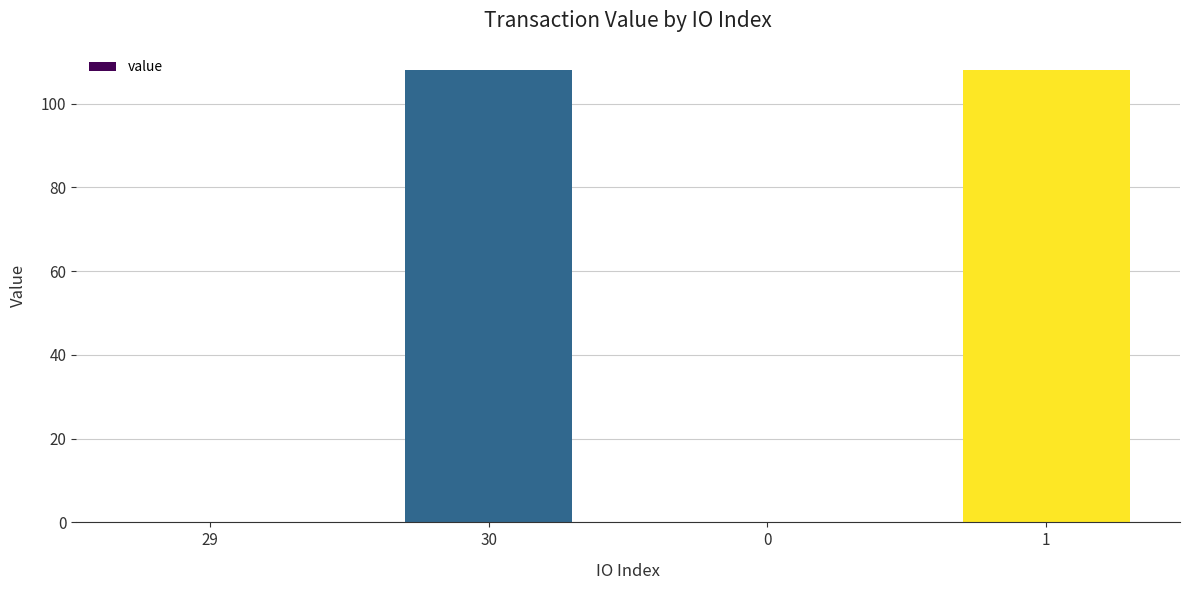

The chart shows a value of 22.0 at 1. True or false?

False